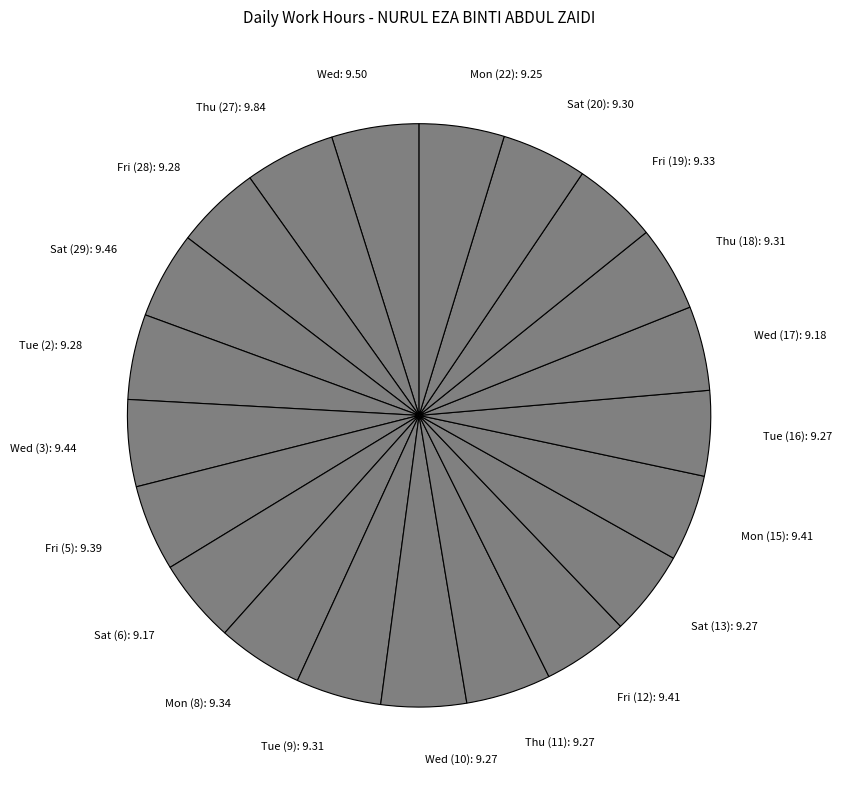

Do Fri (5): 9.39 and Mon (15): 9.41 together represent more than half of the pie?

No